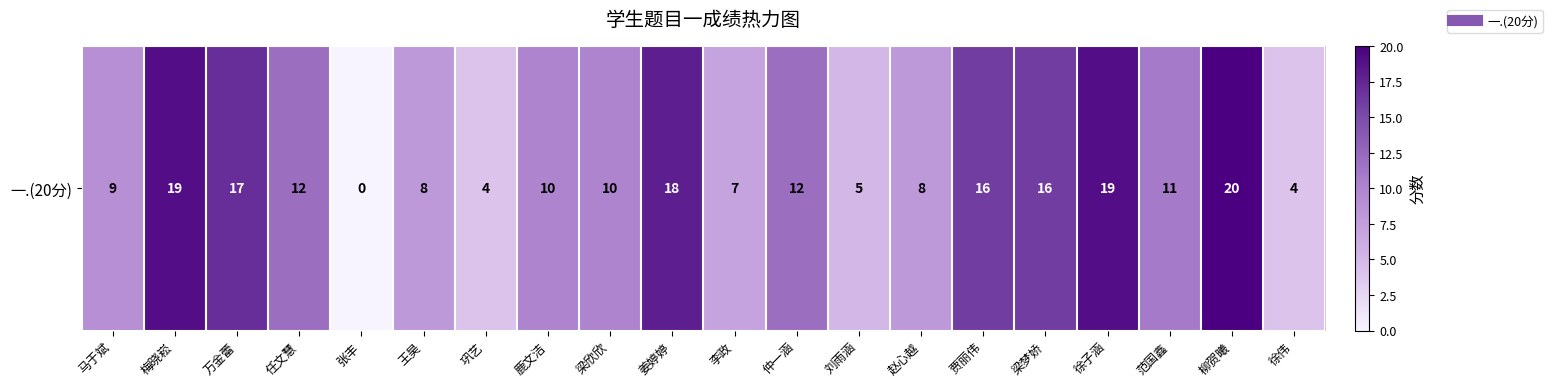

True or false: the data shows 32 at 徐子涵.

False